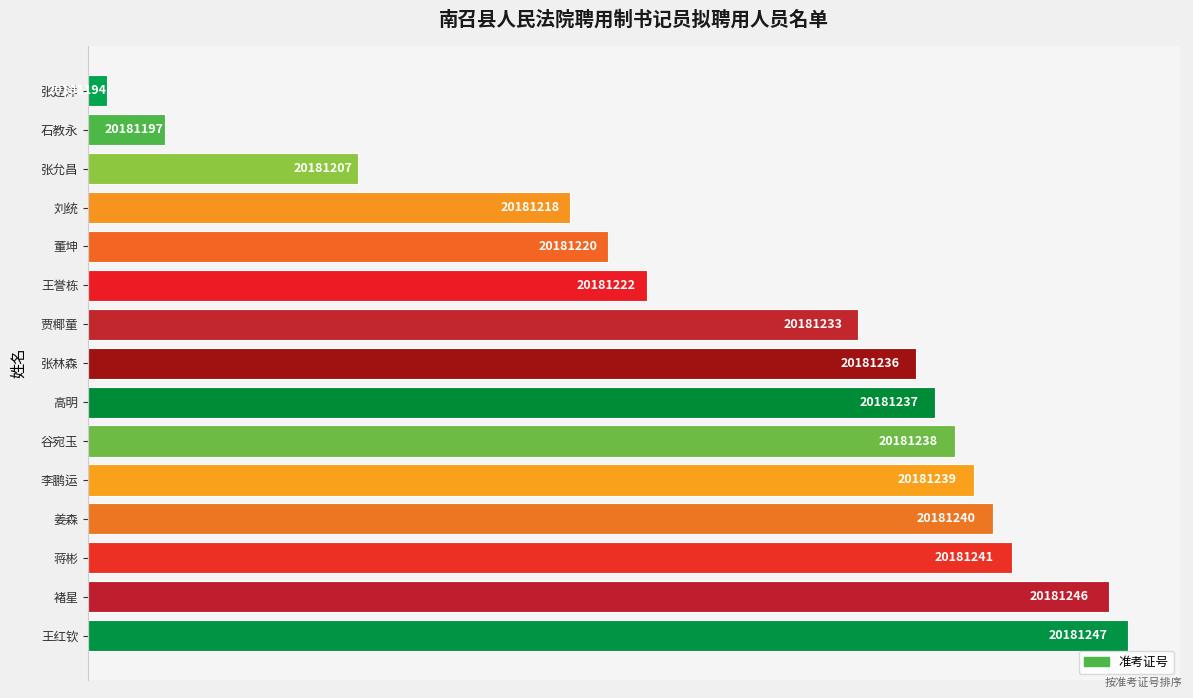

Does the chart contain stacked bars?

No